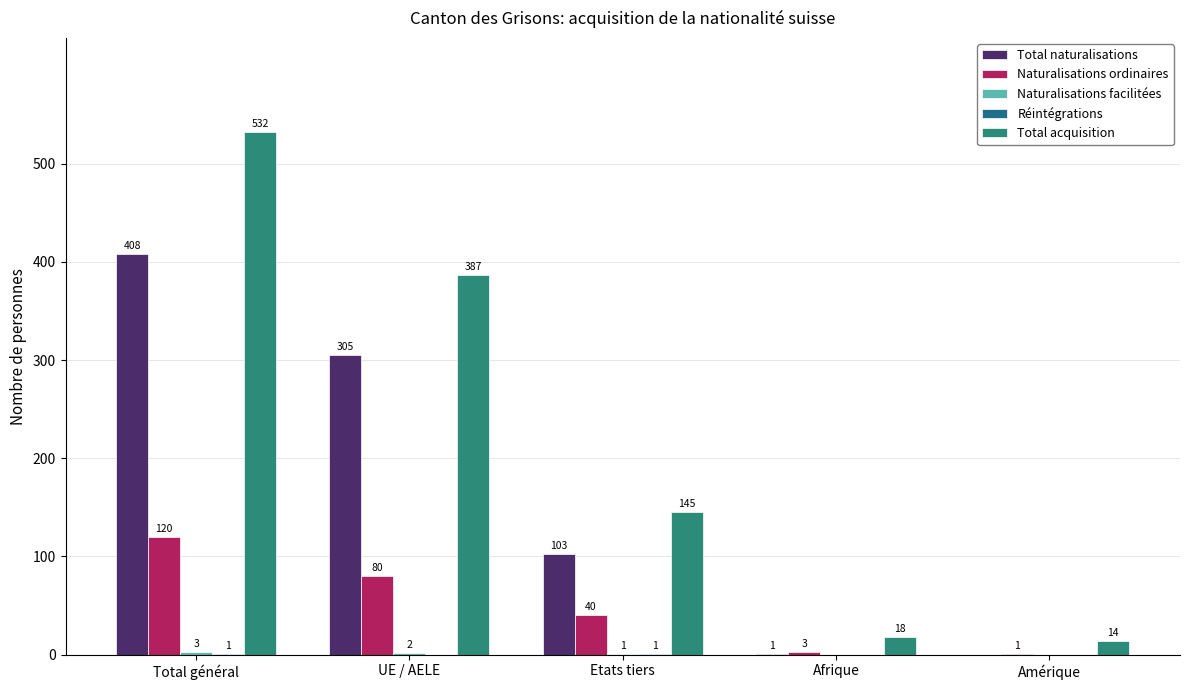

How many groups of bars are there?

5